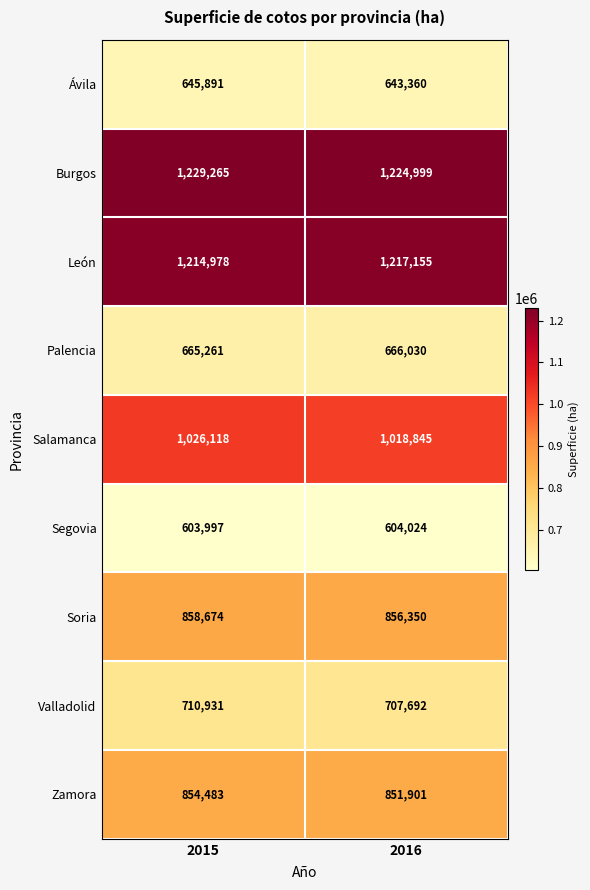

Which series has the largest range (max minus min)?

Salamanca